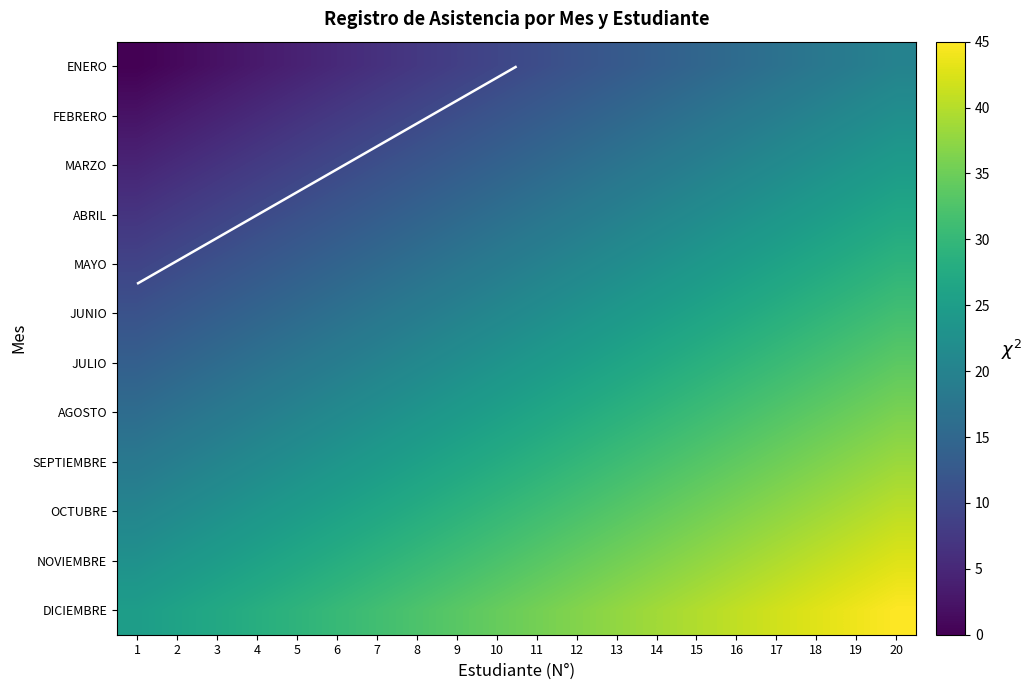

Rank the series at 3 from highest to lowest value.

DICIEMBRE, NOVIEMBRE, OCTUBRE, SEPTIEMBRE, AGOSTO, JULIO, JUNIO, MAYO, ABRIL, MARZO, FEBRERO, ENERO